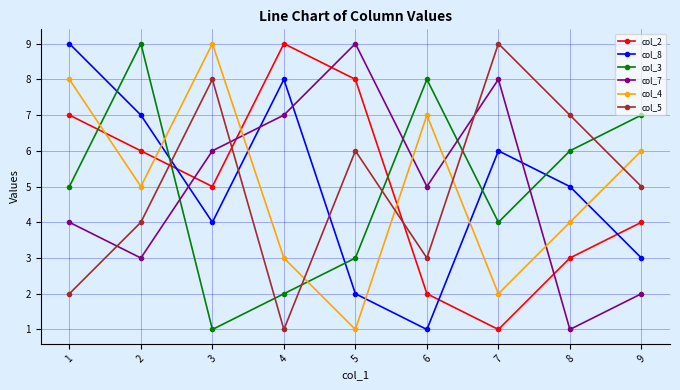

What is the sum of all col_7 values?

45